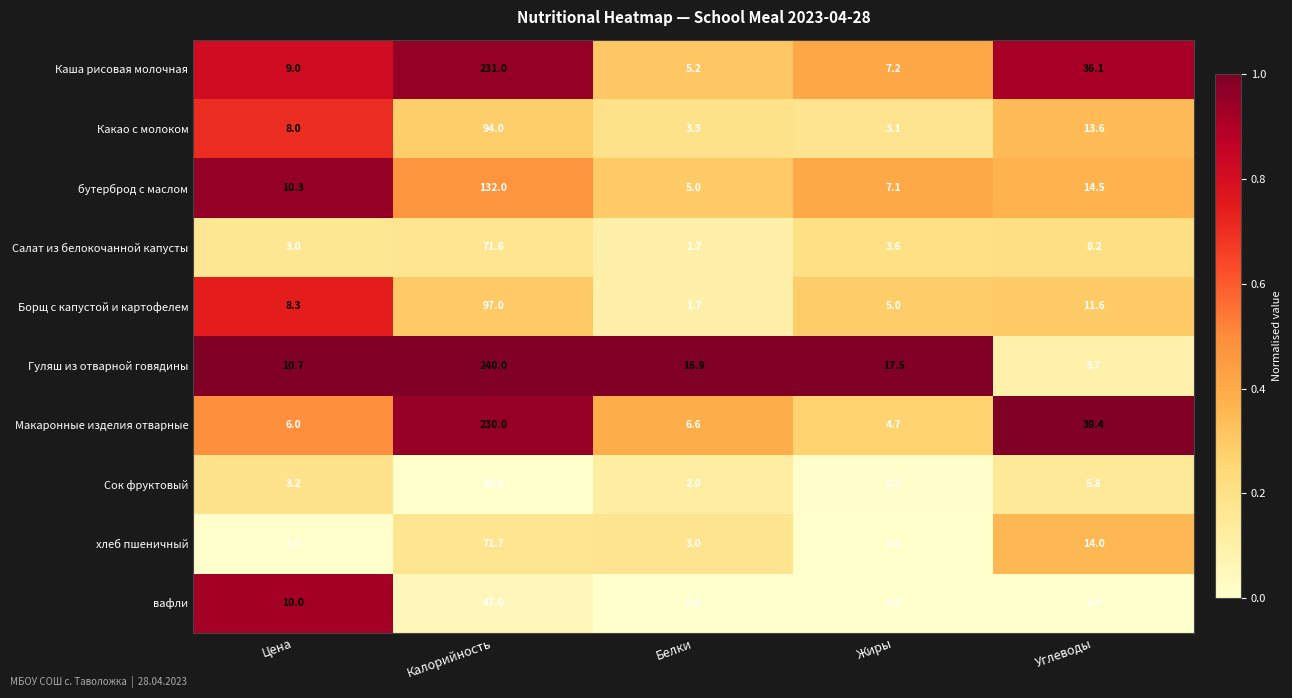

Which series has the largest range (max minus min)?

Гуляш из отварной говядины